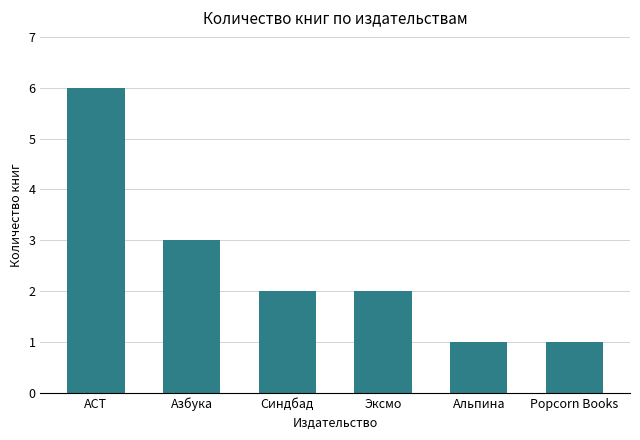

What is the smallest value displayed?

1